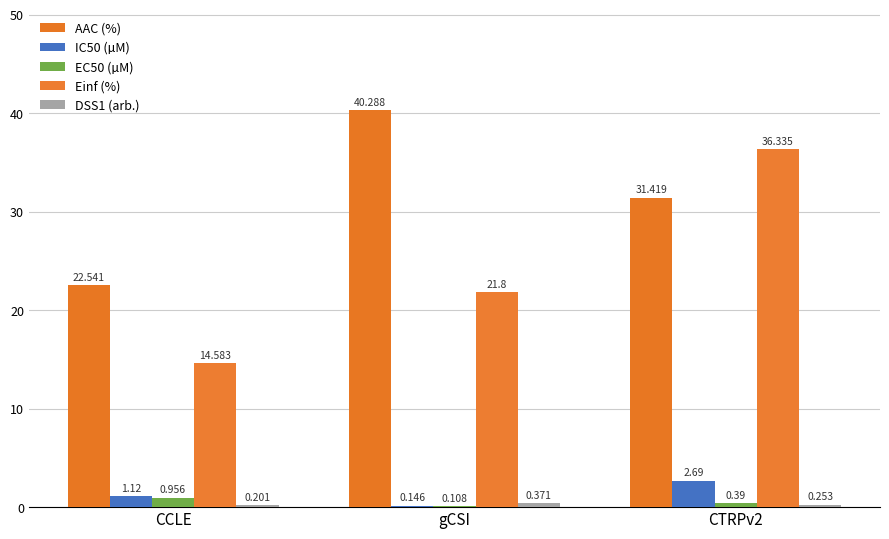

How many values in the IC50 (µM) series exceed 1?

2